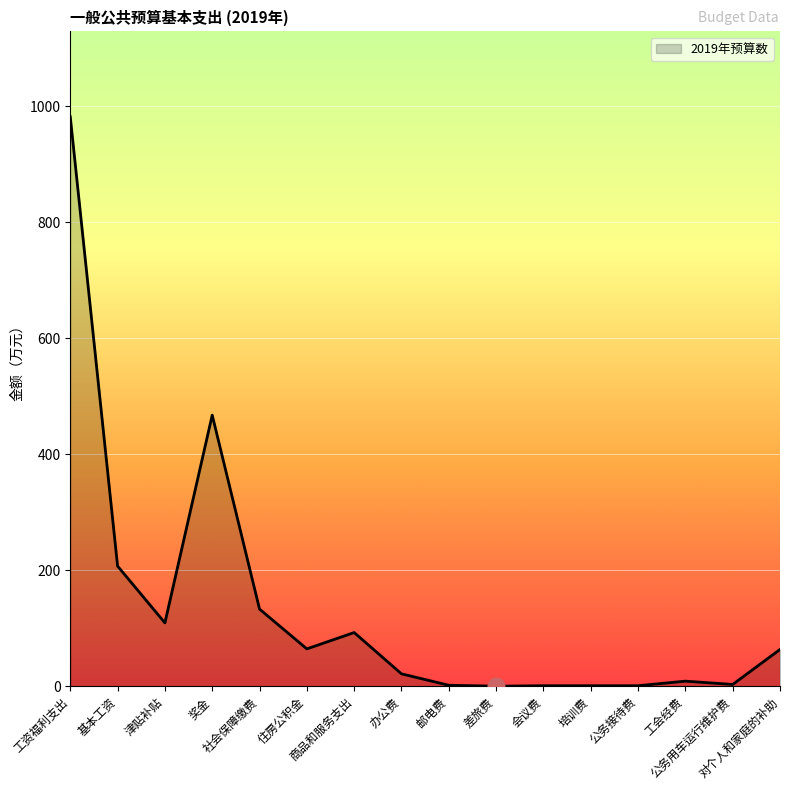

True or false: there are more than 0 points higher than both neighbors.

True